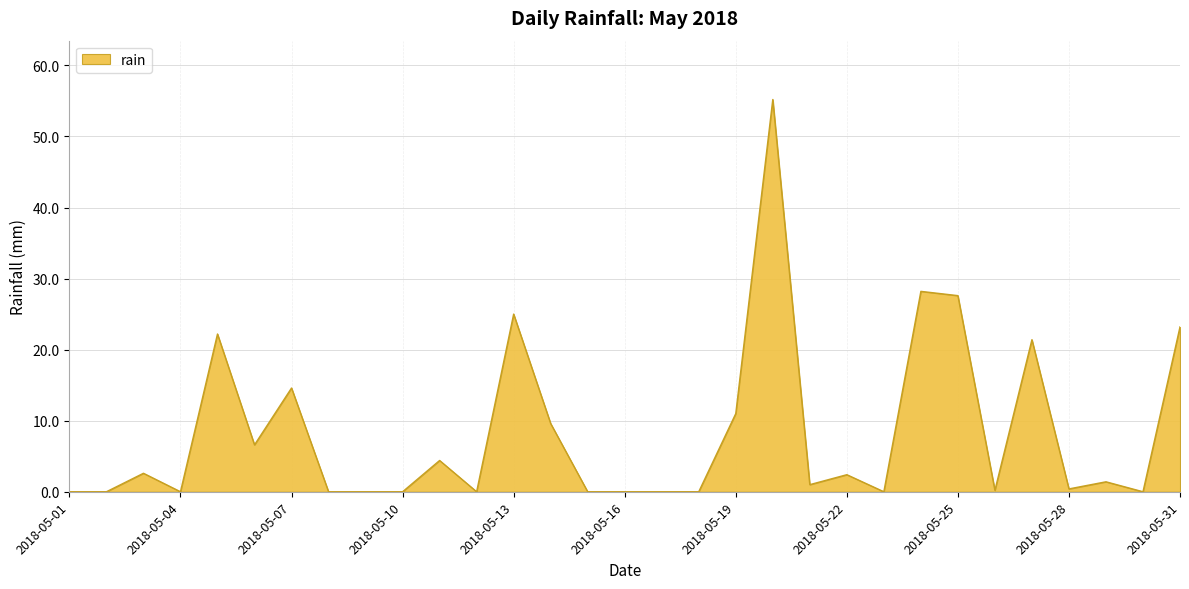

How many series are shown in this chart?

1